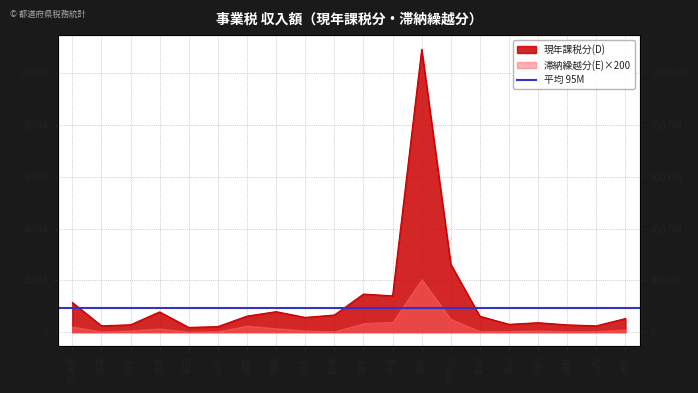

Reading left to right, extract all data points from this chart.

北海道=114790326	青森=24651338	岩手=28442642	宮城=78261895	秋田=18301285	山形=21360649	福島=62098164	茨城=79188699	栃木=56974070	群馬=66181716	埼玉=147143101	千葉=140234405	東京=1092891979	神奈川=262091898	新潟=61324648	富山=30186583	石川=36531351	福井=28151479	山梨=24386889	長野=52612314